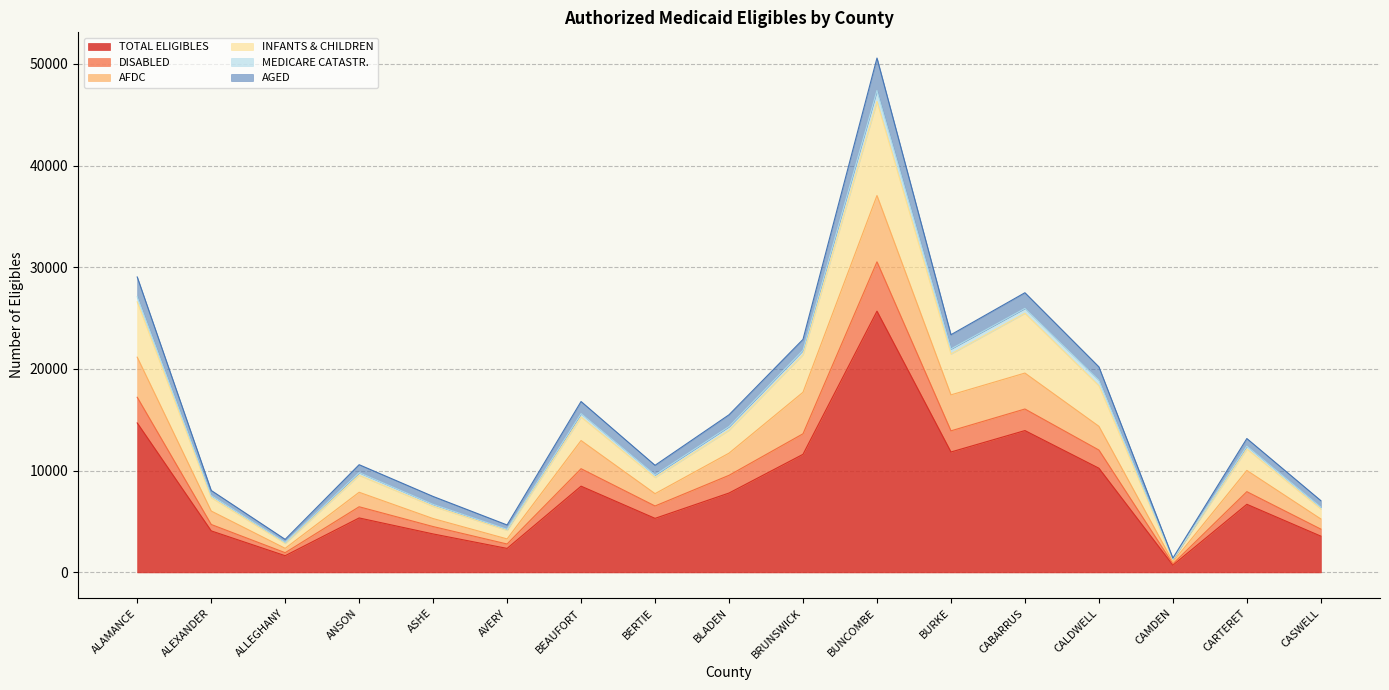

At which label is TOTAL ELIGIBLES closest to 13200?

CABARRUS